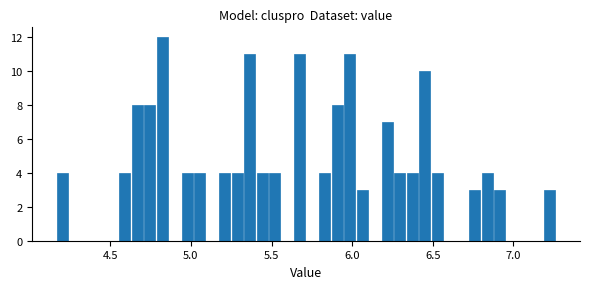

Around what value on the x-axis is the tallest bar? Give the approximate position of its centre, as read against the axis.

4.80